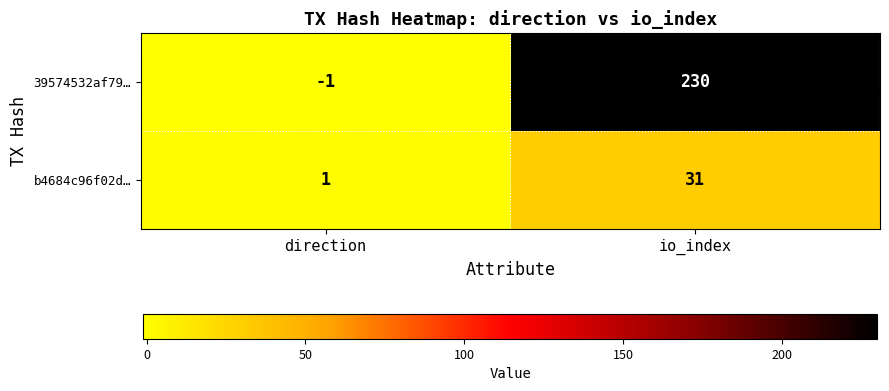

The value of b4684c96f02d… at io_index is 31. True or false?

True